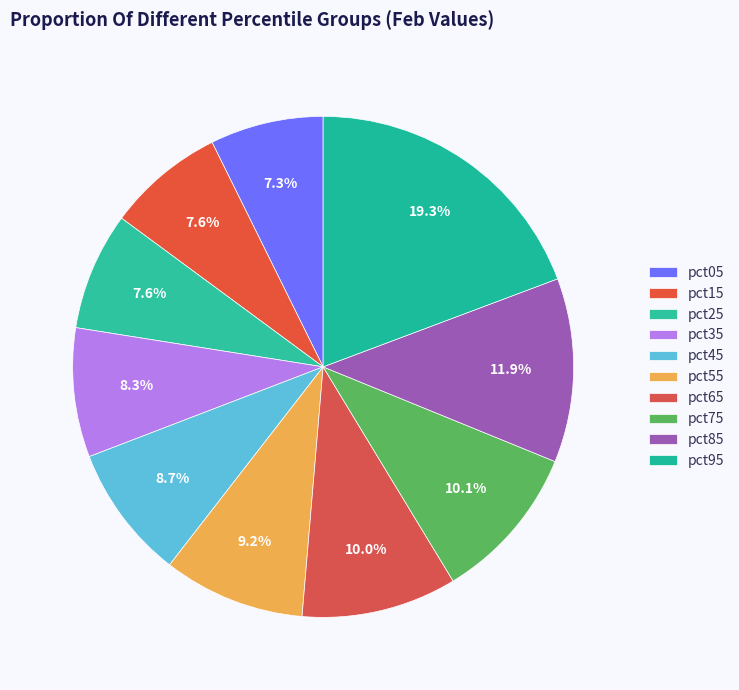

Count the number of slices in the pie.

10